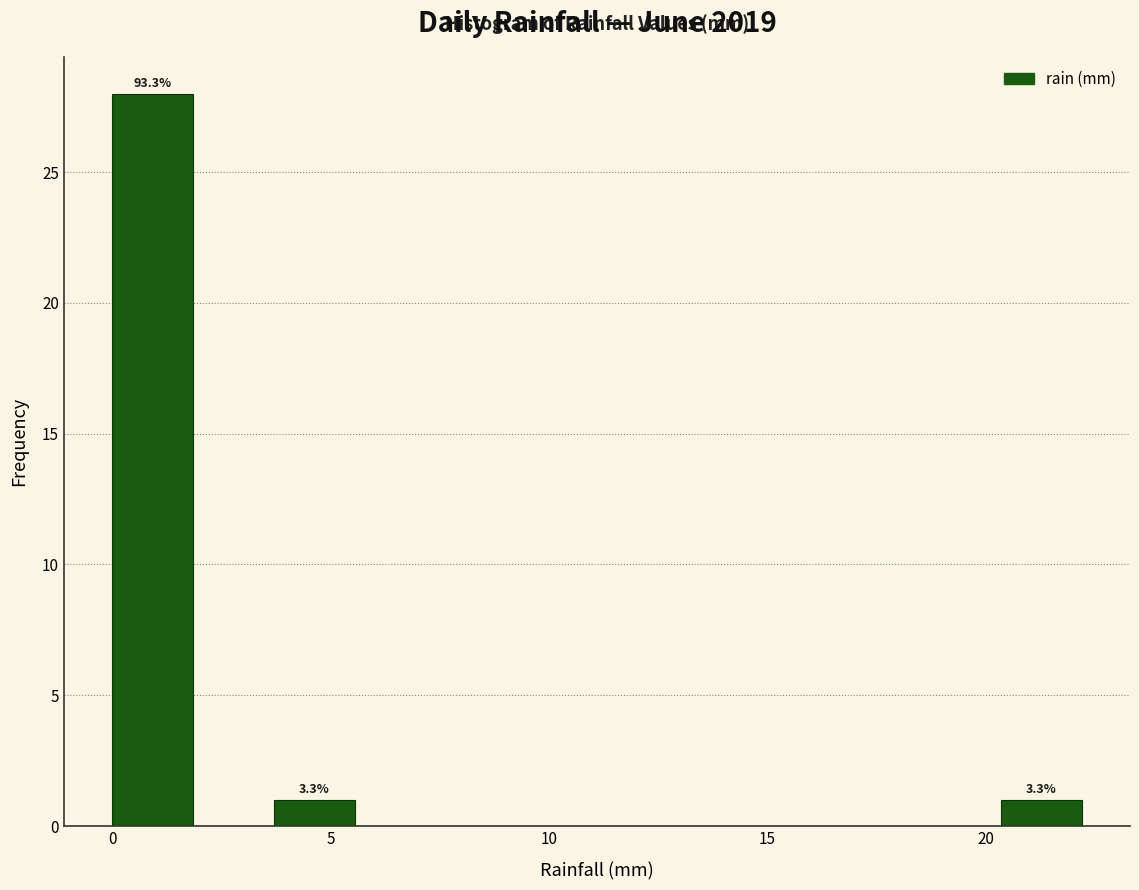

Read against the x-axis, roughly where is the centre of the tallest bar?

1.0